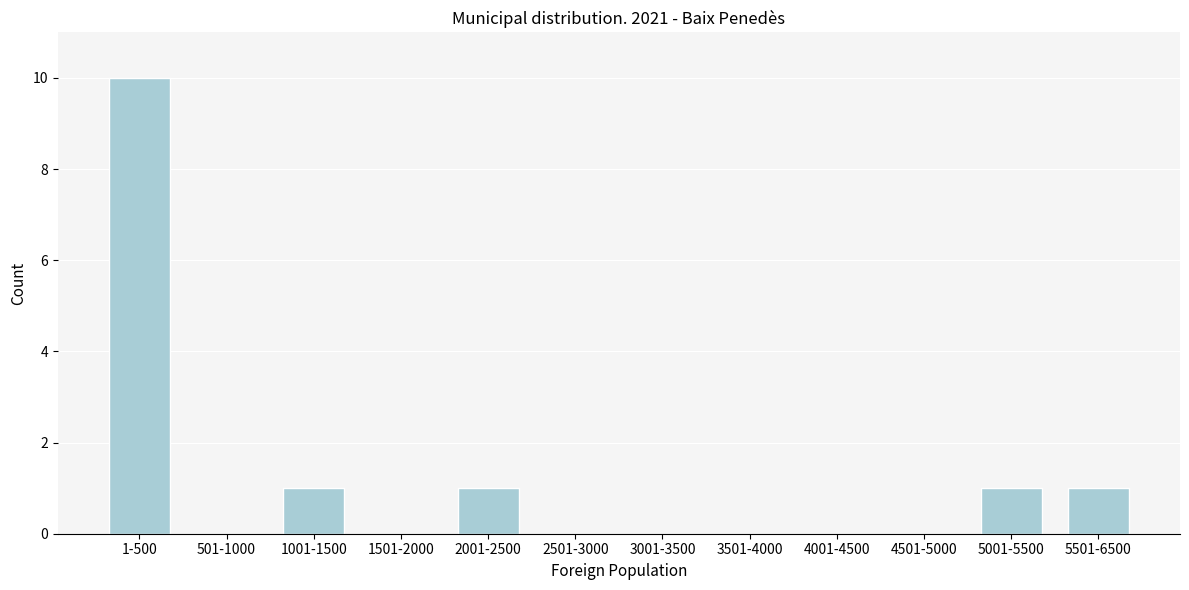

Reading left to right, what are all the values shown in this chart?

1-500=10	501-1000=0	1001-1500=1	1501-2000=0	2001-2500=1	2501-3000=0	3001-3500=0	3501-4000=0	4001-4500=0	4501-5000=0	5001-5500=1	5501-6500=1